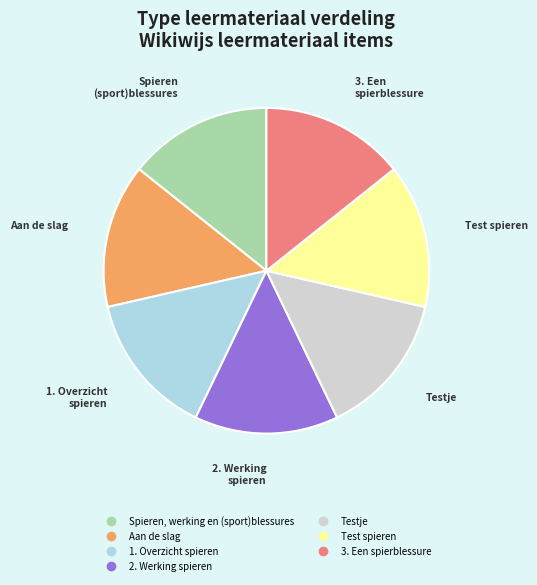

Is there a majority slice in this chart?

No